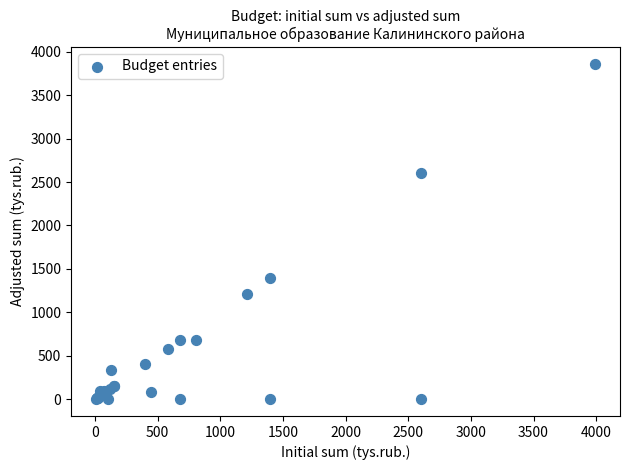

What Y value in the scatter plot is closest to 1931?

1392.5